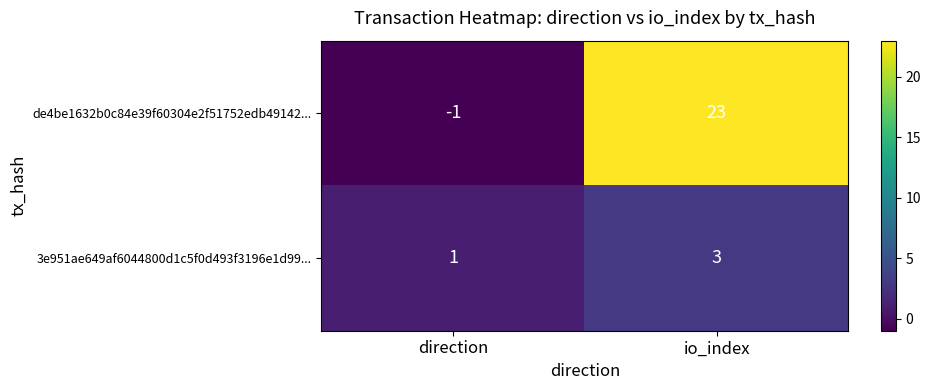

Rank the series by their maximum value, from highest to lowest.

de4be1632b0c84e39f60304e2f51752edb49142..., 3e951ae649af6044800d1c5f0d493f3196e1d99...